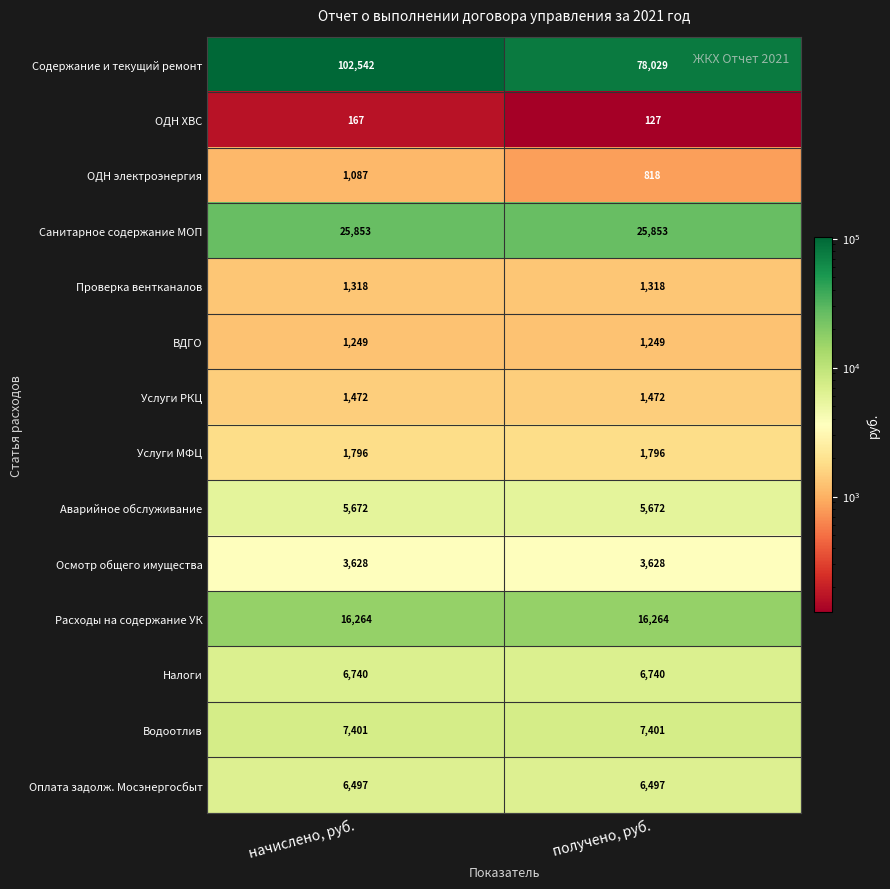

The value of Аварийное обслуживание at начислено, руб. is 3548. True or false?

False